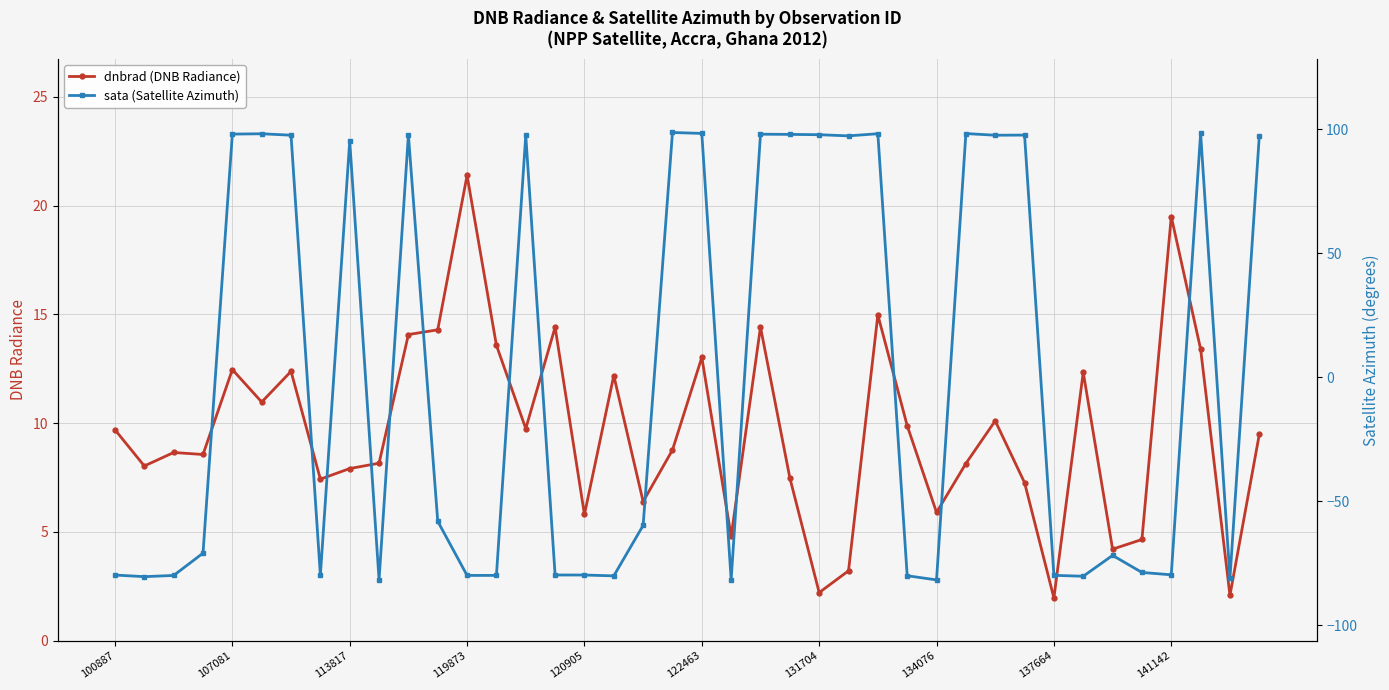

What is the lowest value of the sata (Satellite Azimuth) series?

-81.7